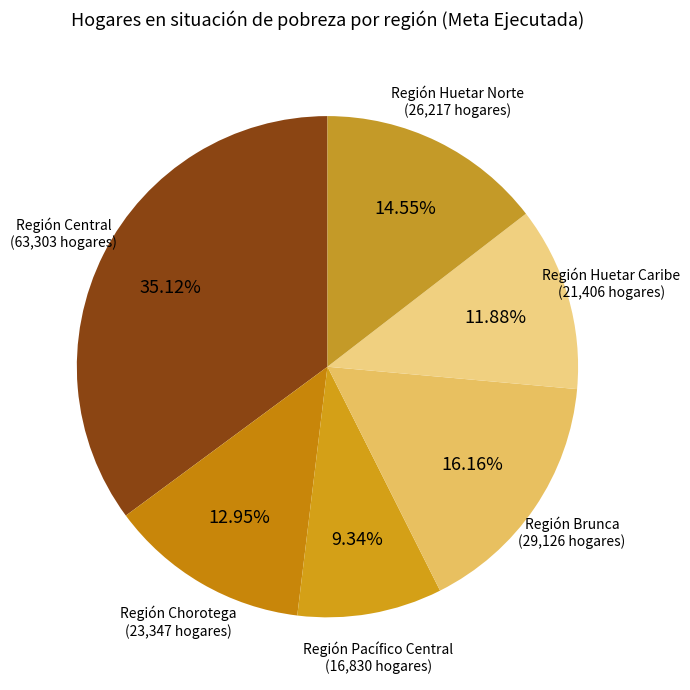

To the nearest percent, what portion does Región Central represent?

35%